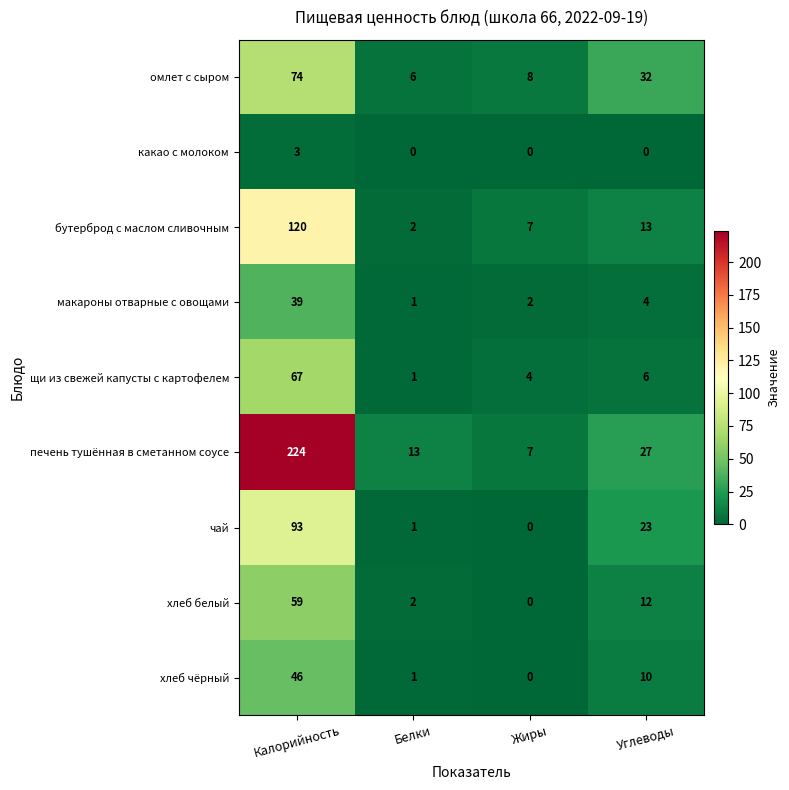

The щи из свежей капусты с картофелем series shows 6 at Углеводы. True or false?

True